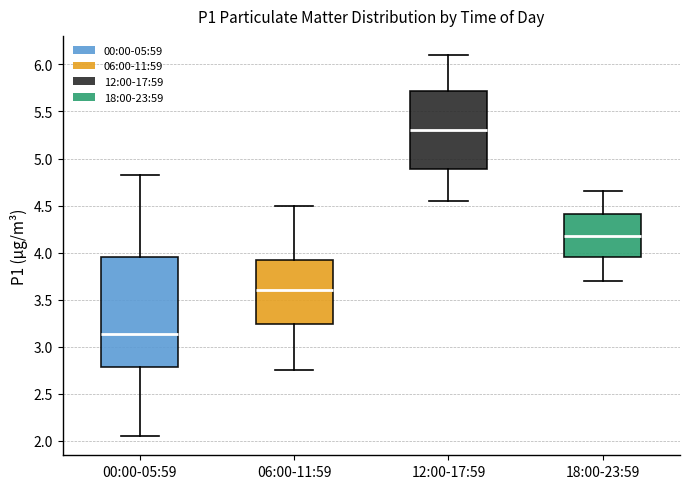

Reading left to right, transcribe this box plot: for each box, give where its median line is, the range the box spans, and where its two whiskers end, as read against the y-axis. The values are not printed on the chart, so give them approximately, as read against the axis.

00:00-05:59: median 3.15, box 2.80 to 3.95, whiskers 2.05 to 4.80
06:00-11:59: median 3.60, box 3.25 to 3.95, whiskers 2.75 to 4.50
12:00-17:59: median 5.30, box 4.90 to 5.70, whiskers 4.55 to 6.10
18:00-23:59: median 4.20, box 3.95 to 4.40, whiskers 3.70 to 4.65